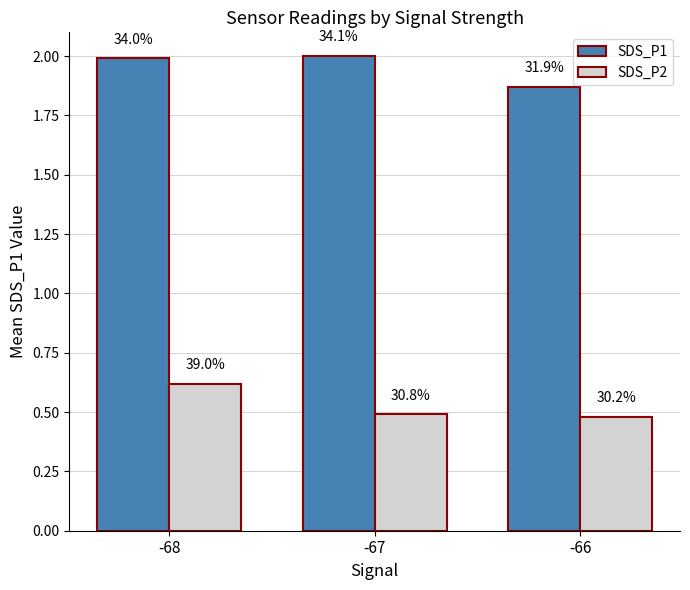

What are all the series names shown in the legend?

SDS_P1, SDS_P2